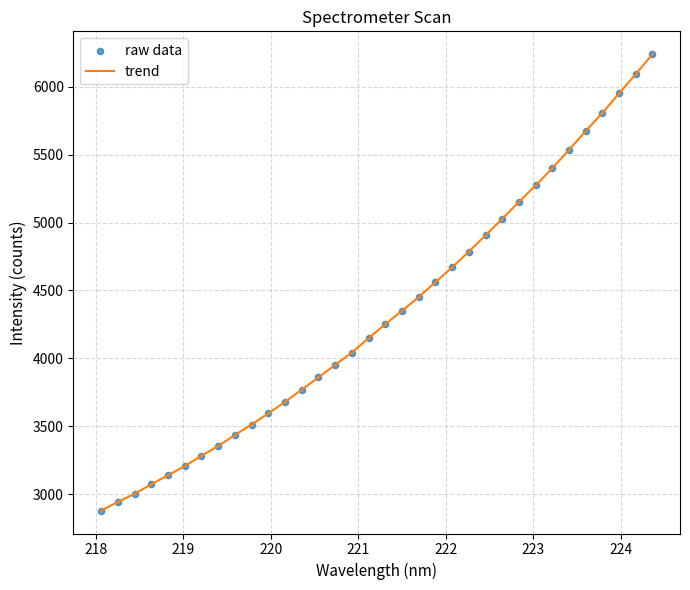

What is the greatest value displayed?

6239.5